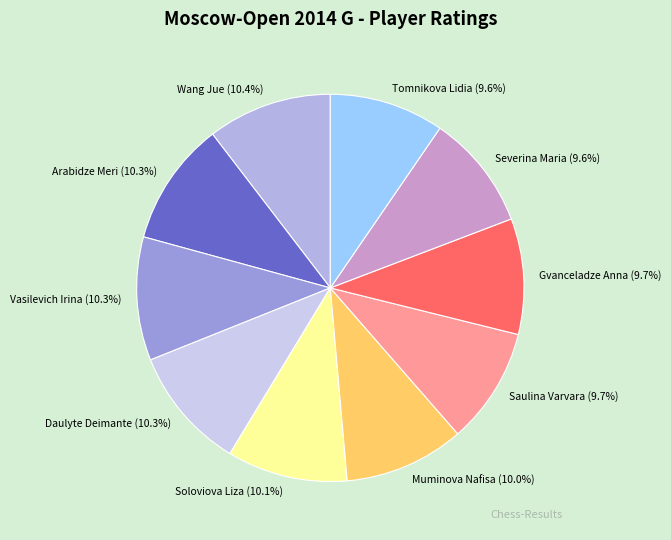

Does Gvanceladze Anna account for over 50% of the chart?

No